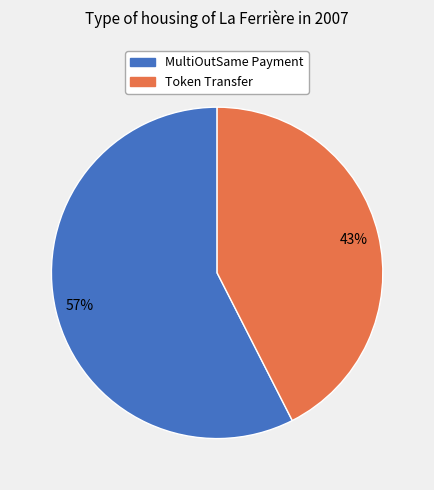

Is there any slice that represents more than half of the pie?

Yes